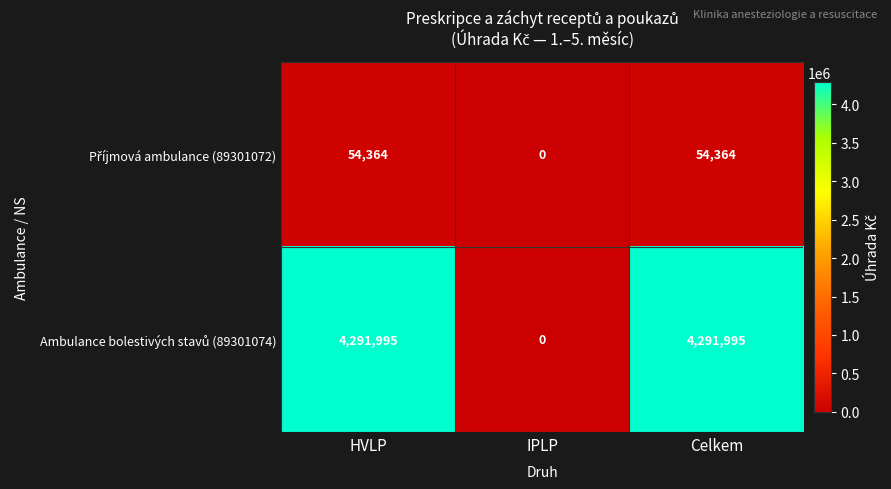

What is the difference between the highest and lowest values at Celkem?

4237631